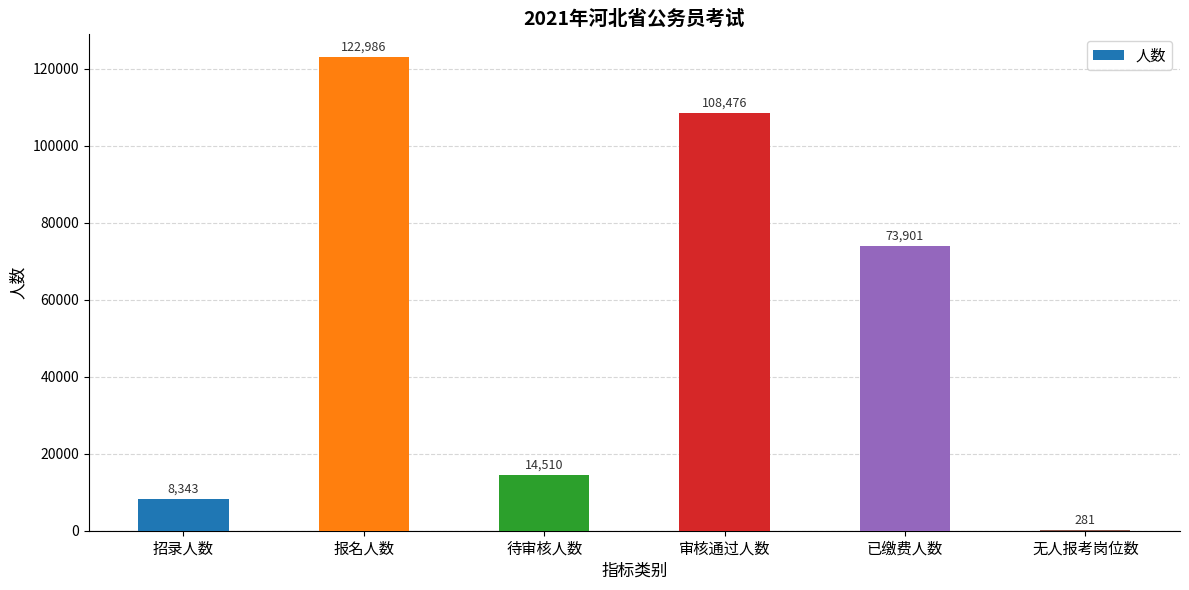

Where does the data first go above 73901?

报名人数